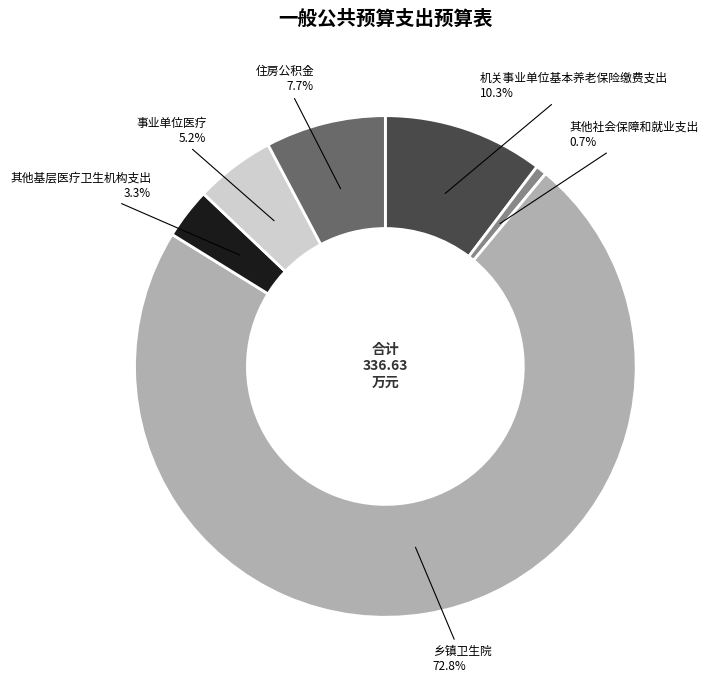

Which has a higher value, 住房公积金 or 机关事业单位基本养老保险缴费支出?

机关事业单位基本养老保险缴费支出